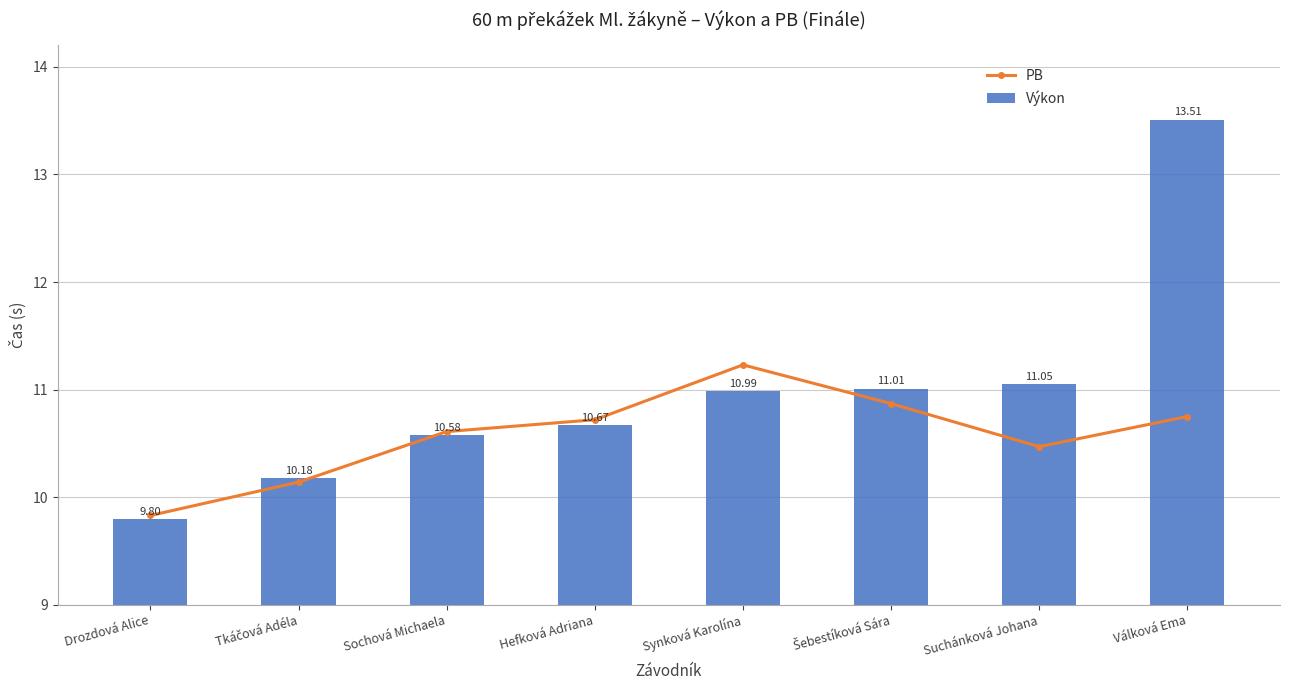

What is the spread (max minus min) of values at Šebestíková Sára?

0.1